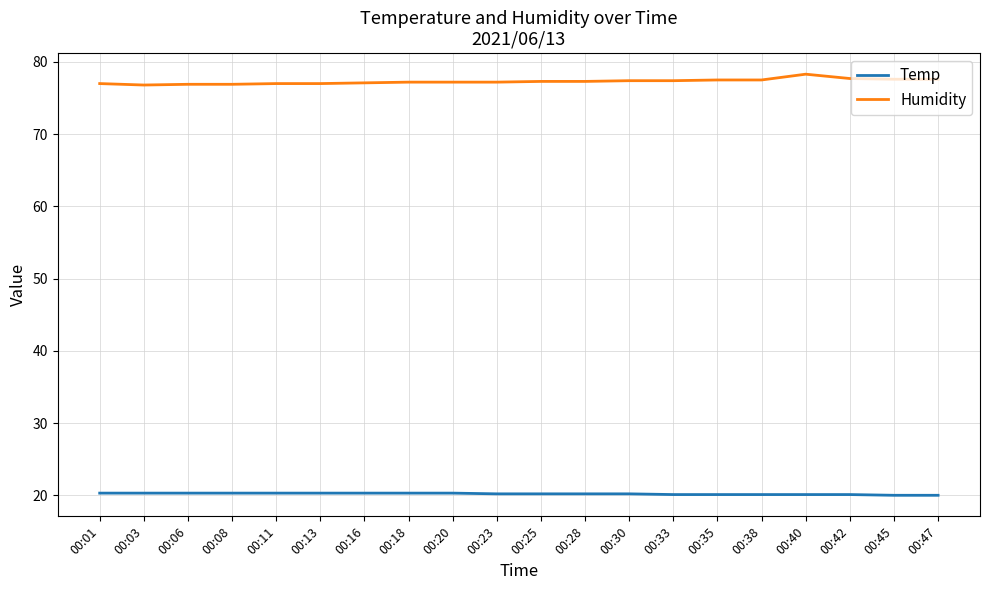

Which series has the largest total across all categories?

Humidity